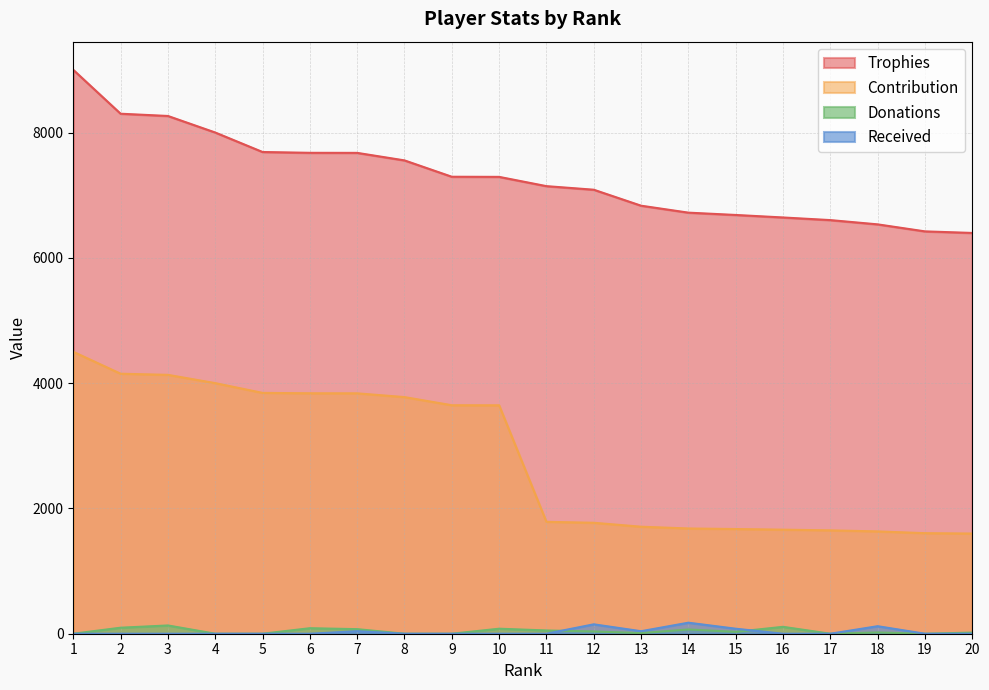

Reading right to left, extract all data points from this chart.

Trophies: 6397	6422	6534	6602	6644	6684	6721	6832	7087	7144	7292	7294	7555	7675	7676	7689	8000	8264	8300	9000
Contribution: 1599	1605	1633	1650	1661	1671	1680	1708	1771	1786	3646	3647	3777	3837	3838	3844	4000	4132	4150	4500
Donations: 18	0	20	0	110	30	68	10	36	52	80	0	0	73	88	0	0	132	96	0
Received: 0	0	120	0	0	80	176	40	150	0	0	0	0	40	0	0	0	0	0	0